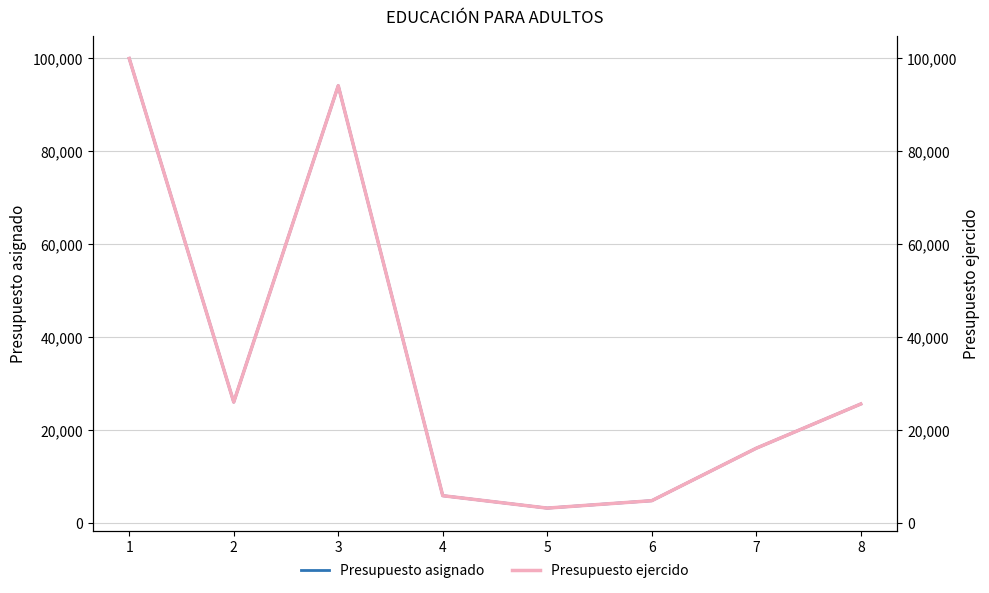

At which category does the chart reach its peak across all series?

1